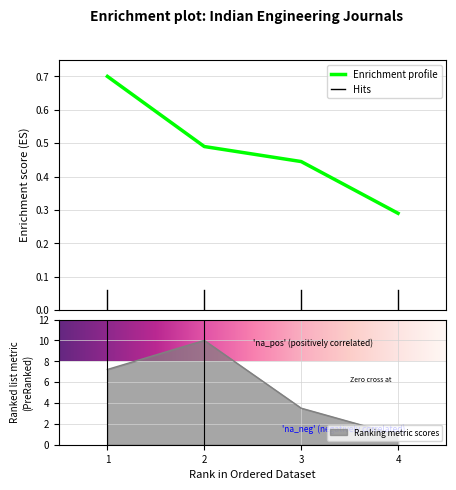

How many distinct data groups are displayed?

2